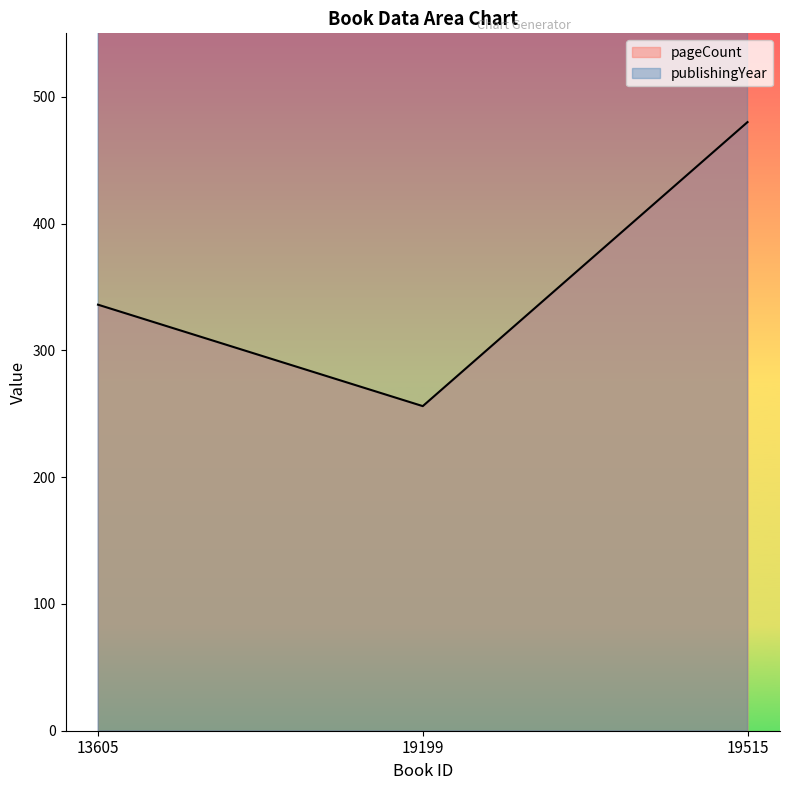

How many lines are shown in the chart?

2